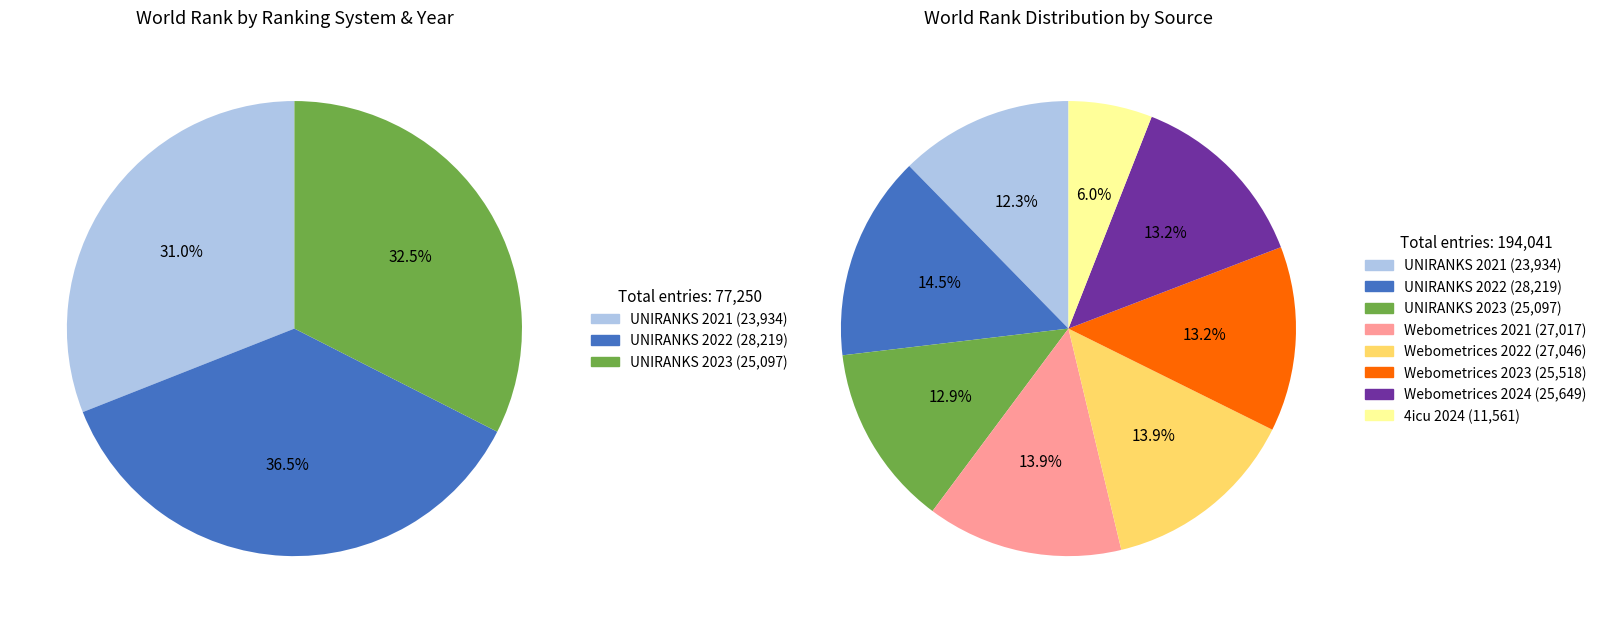

Does Webometrices 2021 account for over 50% of the chart?

No